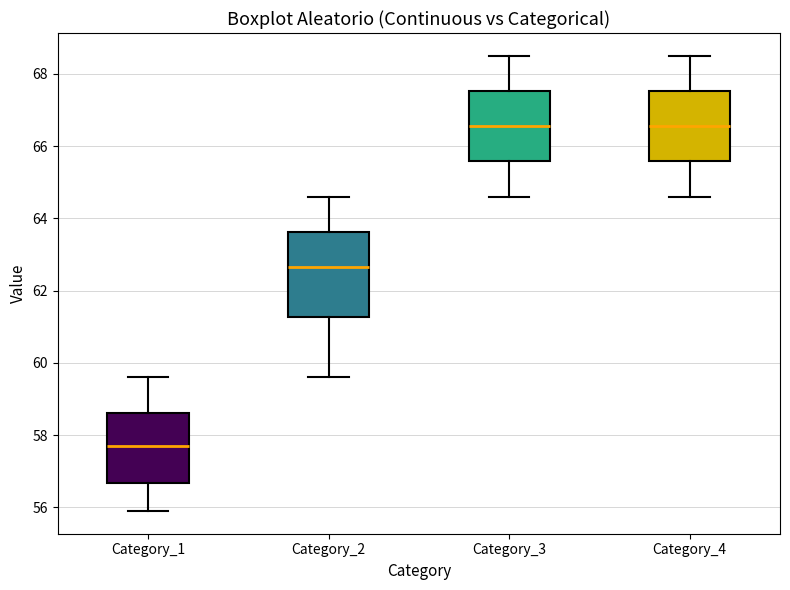

Reading left to right, read every box against the y-axis: the position of its median line, the range the box covers, and the ends of its whiskers. The values are not printed on the chart, so give them approximately, as read against the axis.

Category_1: median 57.8, box 56.6 to 58.6, whiskers 56.0 to 59.6
Category_2: median 62.6, box 61.2 to 63.6, whiskers 59.6 to 64.6
Category_3: median 66.6, box 65.6 to 67.6, whiskers 64.6 to 68.6
Category_4: median 66.6, box 65.6 to 67.6, whiskers 64.6 to 68.6